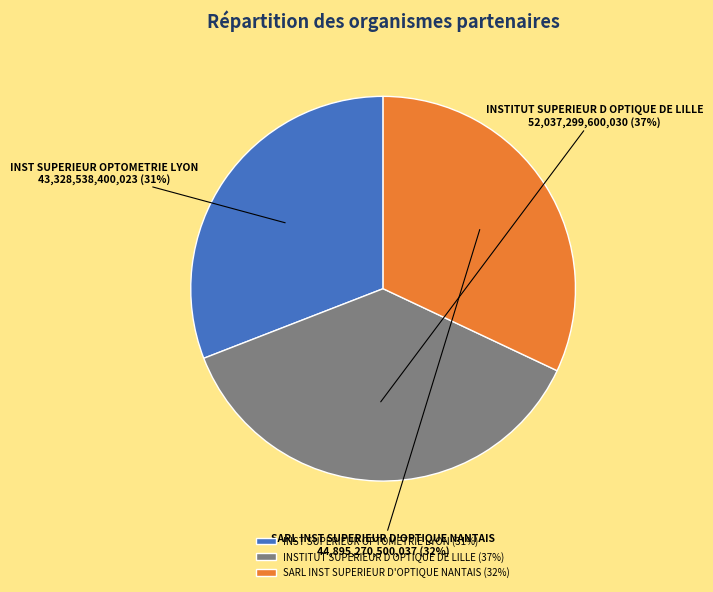

Approximately how many times larger is the value at INSTITUT SUPERIEUR D OPTIQUE DE LILLE compared to SARL INST SUPERIEUR D'OPTIQUE NANTAIS?

1.2